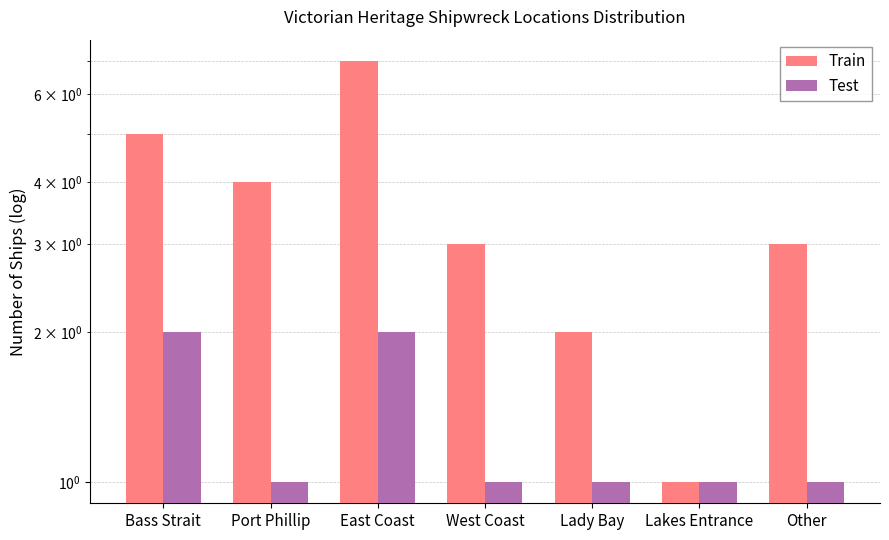

The value of Test at Bass Strait is 2. True or false?

True